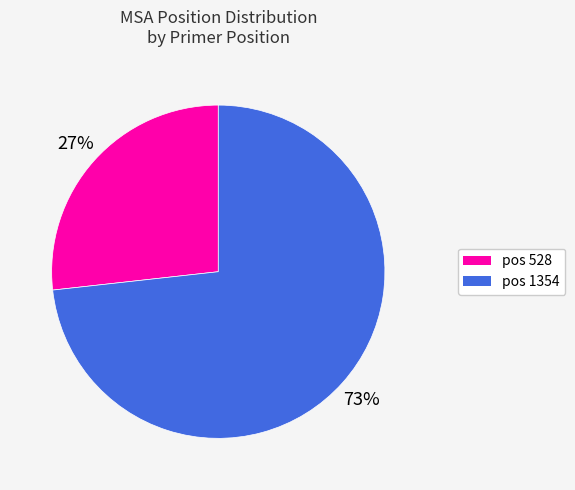

Which category accounts for the majority?

pos 1354